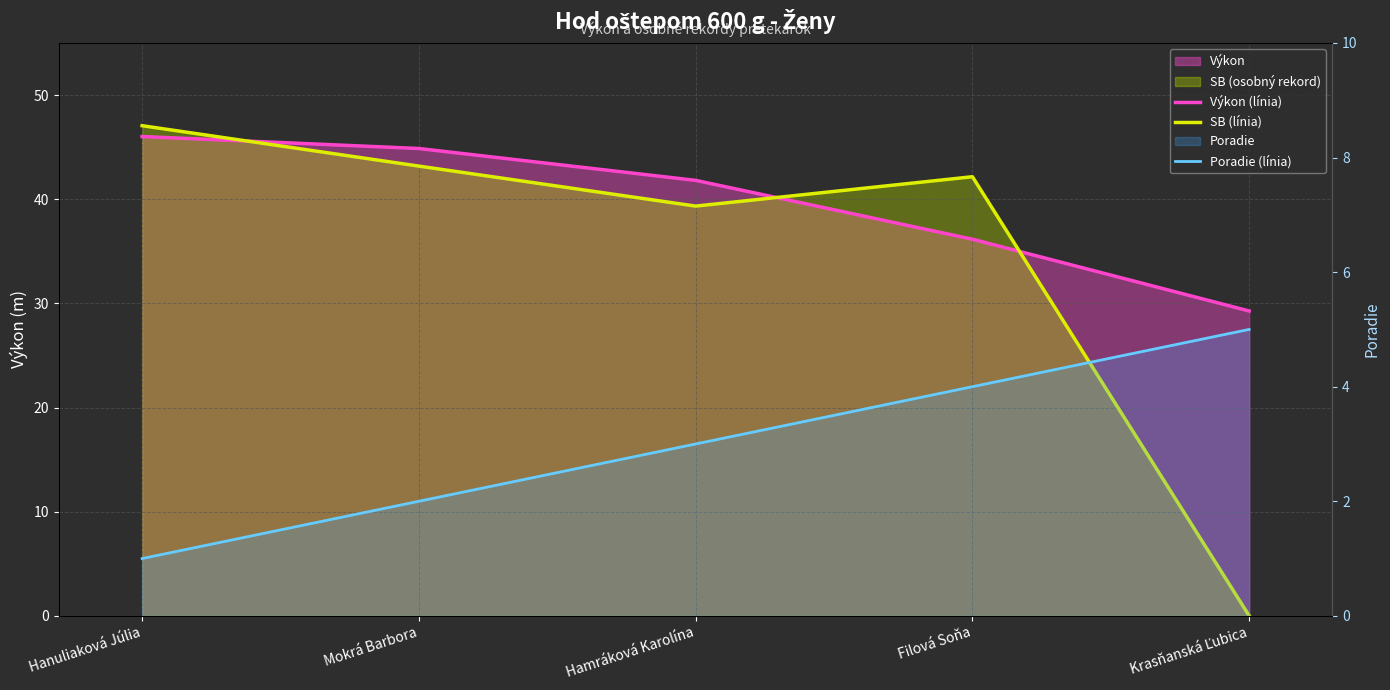

What is the value of the Výkon (línia) point at the 4th from the left?

36.2